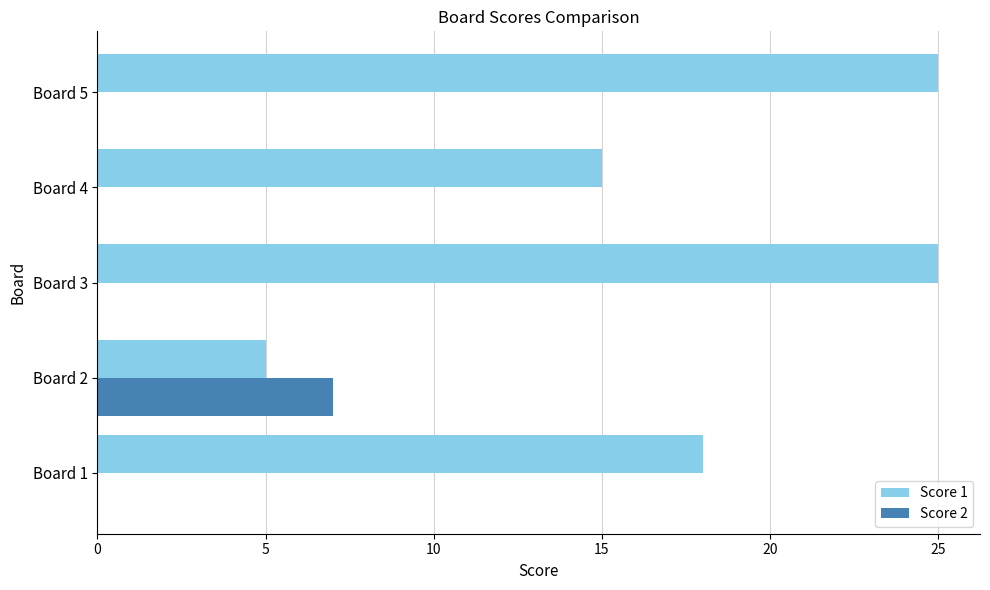

Which series has the largest total across all categories?

Score 1